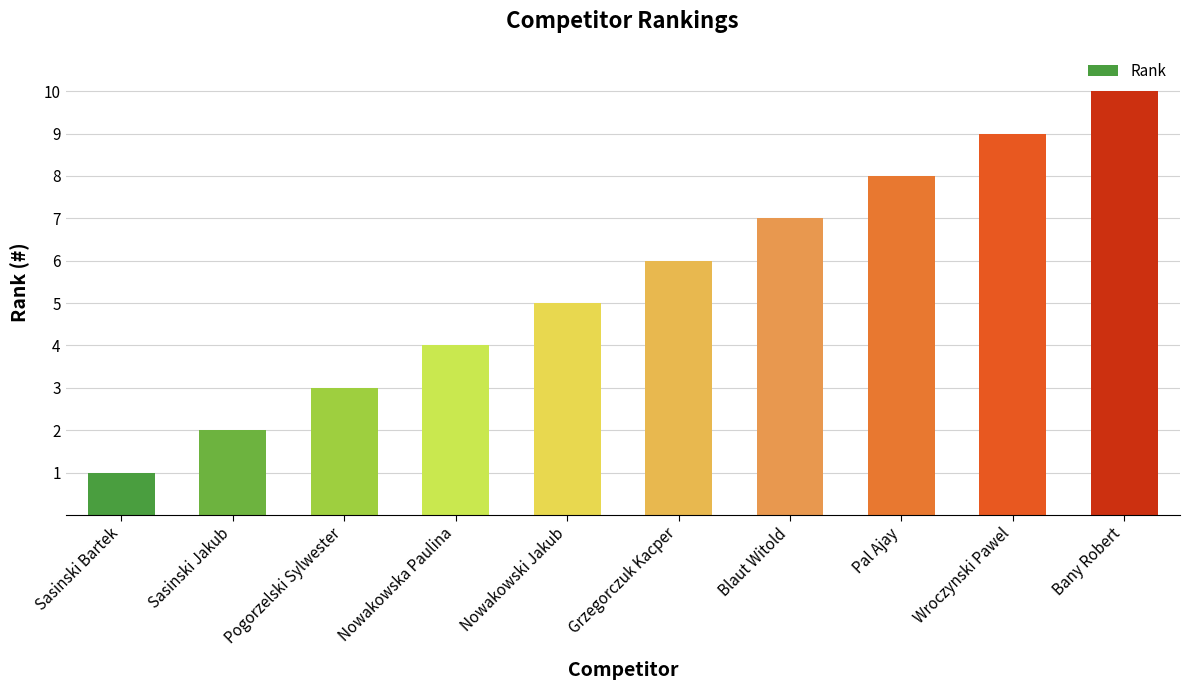

Are the bars horizontal?

No